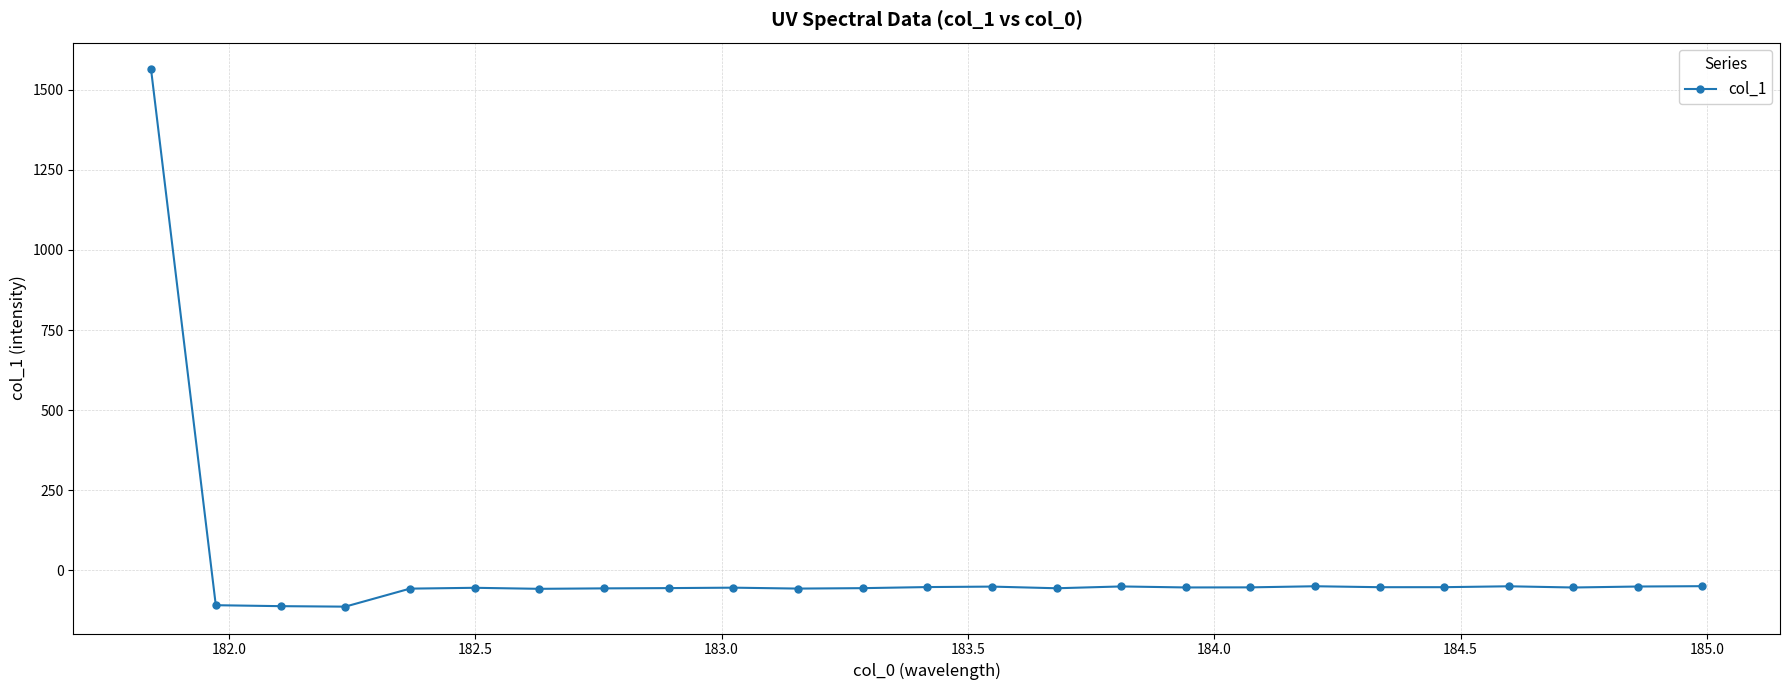

True or false: there are more than 2 points higher than both neighbors.

True